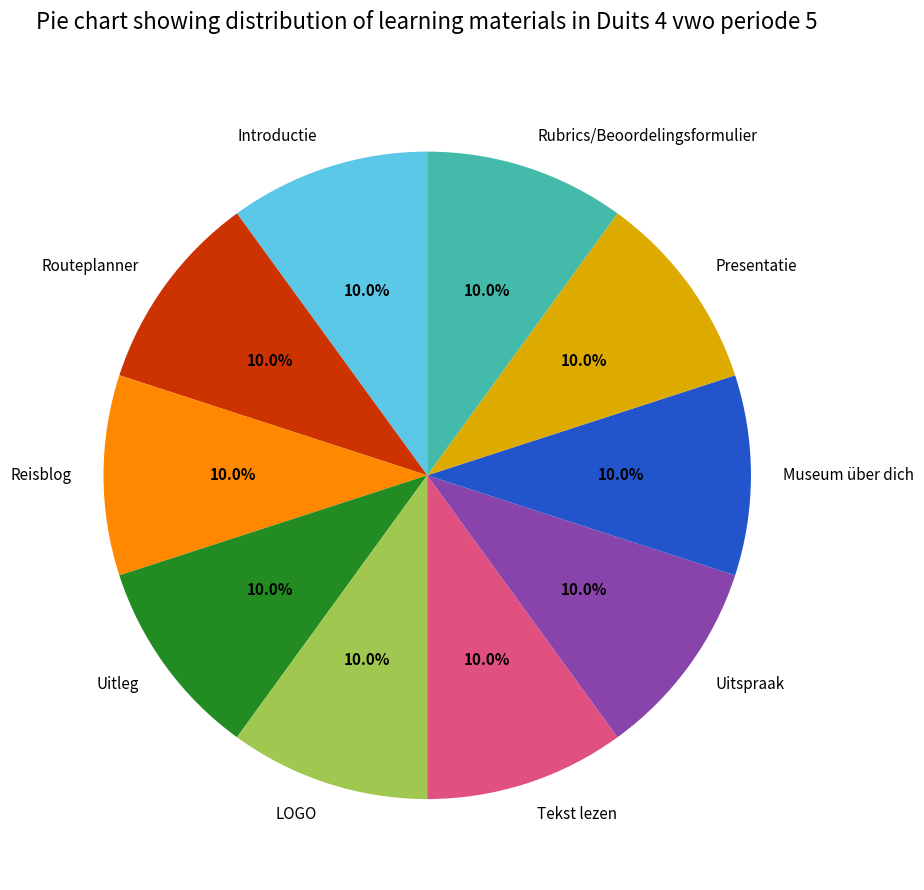

Combined, what portion of the pie is Museum über dich and Uitleg?

20.0%